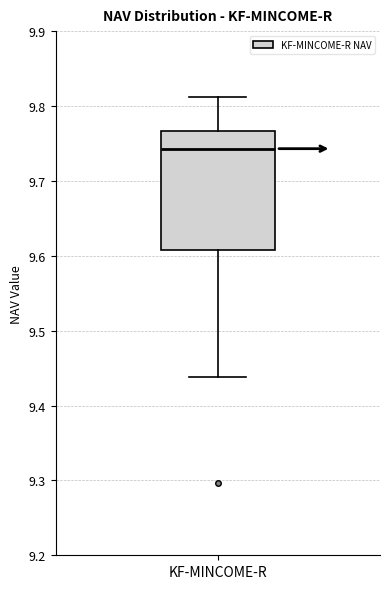

Transcribe this box plot: give where the median line is, the range the box spans, and where the two whiskers end, as read against the y-axis. The values are not printed on the chart, so give them approximately, as read against the axis.

median 9.74, box 9.61 to 9.77, whiskers 9.44 to 9.81